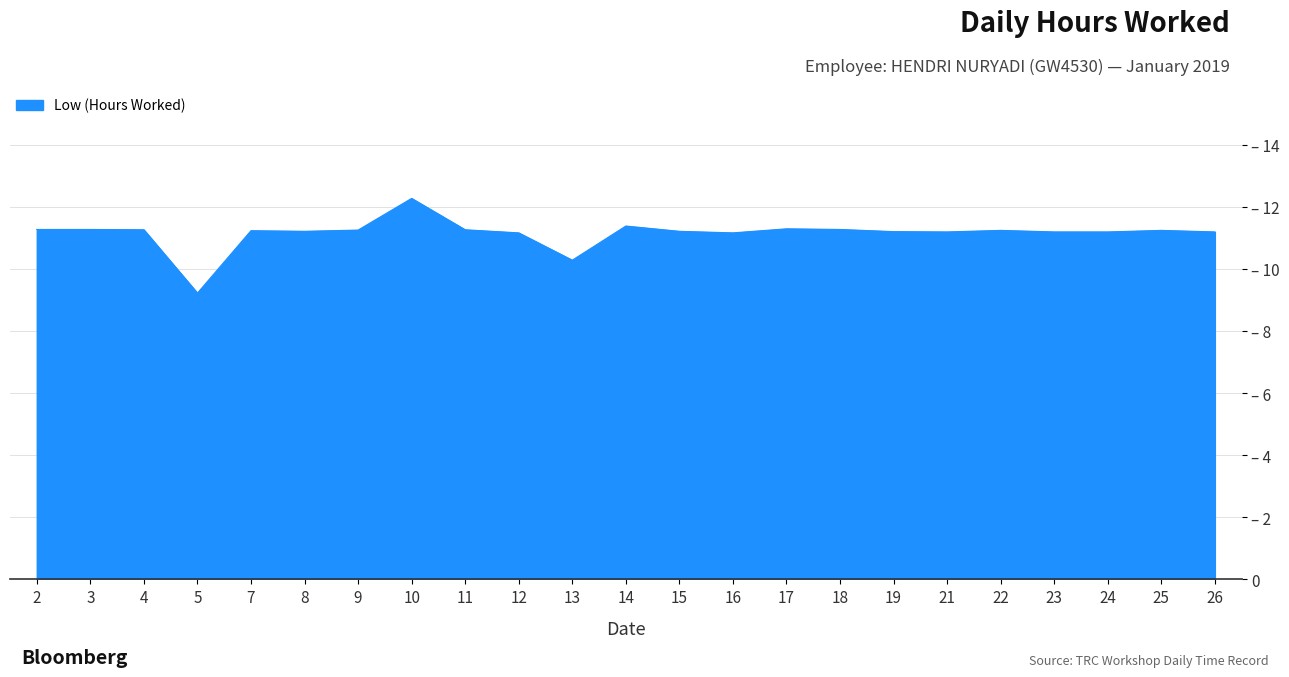

What is the difference between the values at 18 and 24?

0.1